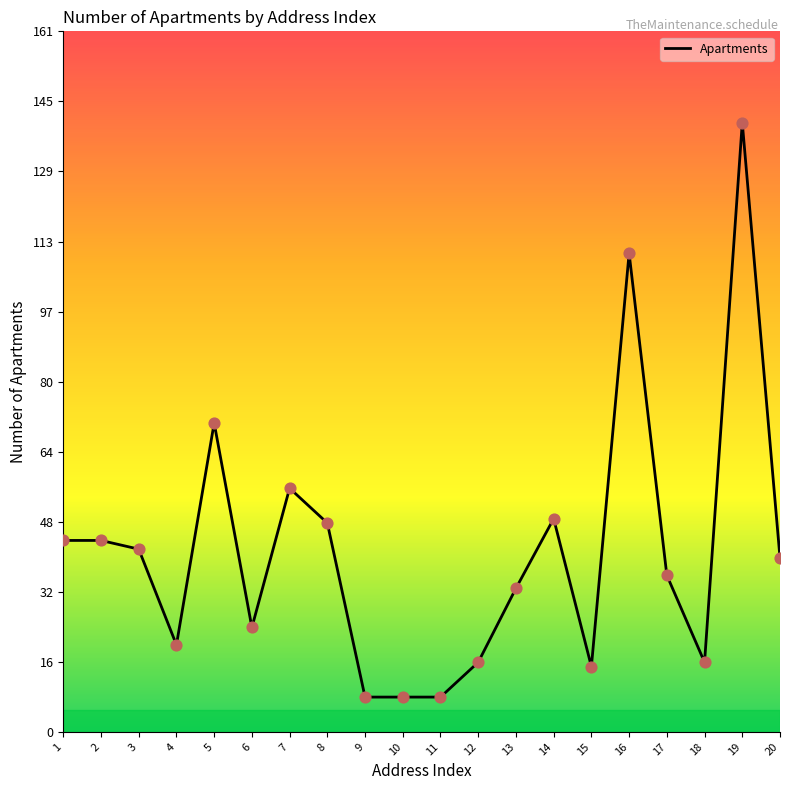

What is the ratio of the value at 3 to the value at 16?

0.4